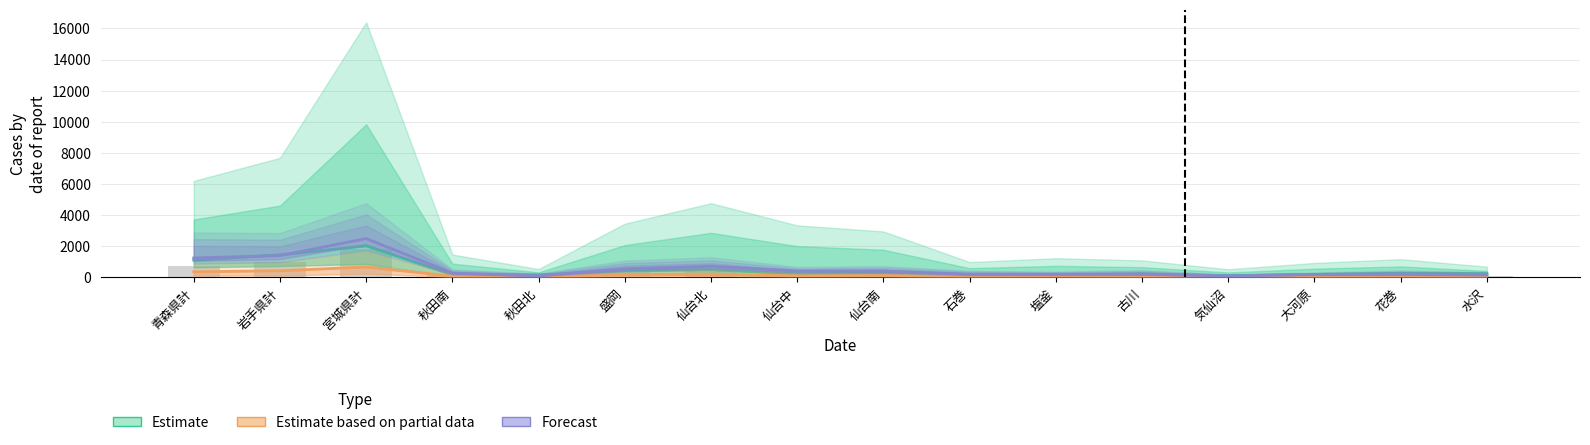

Rank the series at 盛岡 from highest to lowest value.

Forecast, Estimate, Estimate based on partial data